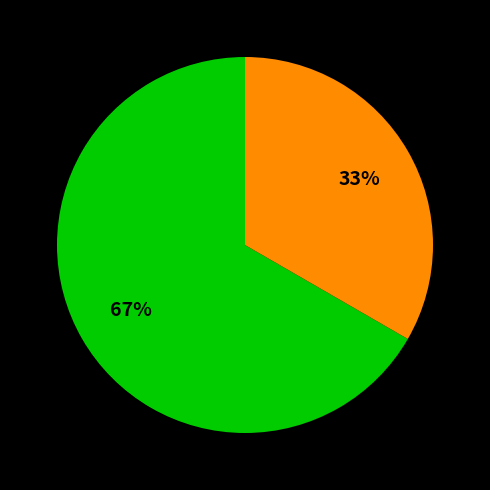

Is there any slice that represents more than half of the pie?

Yes